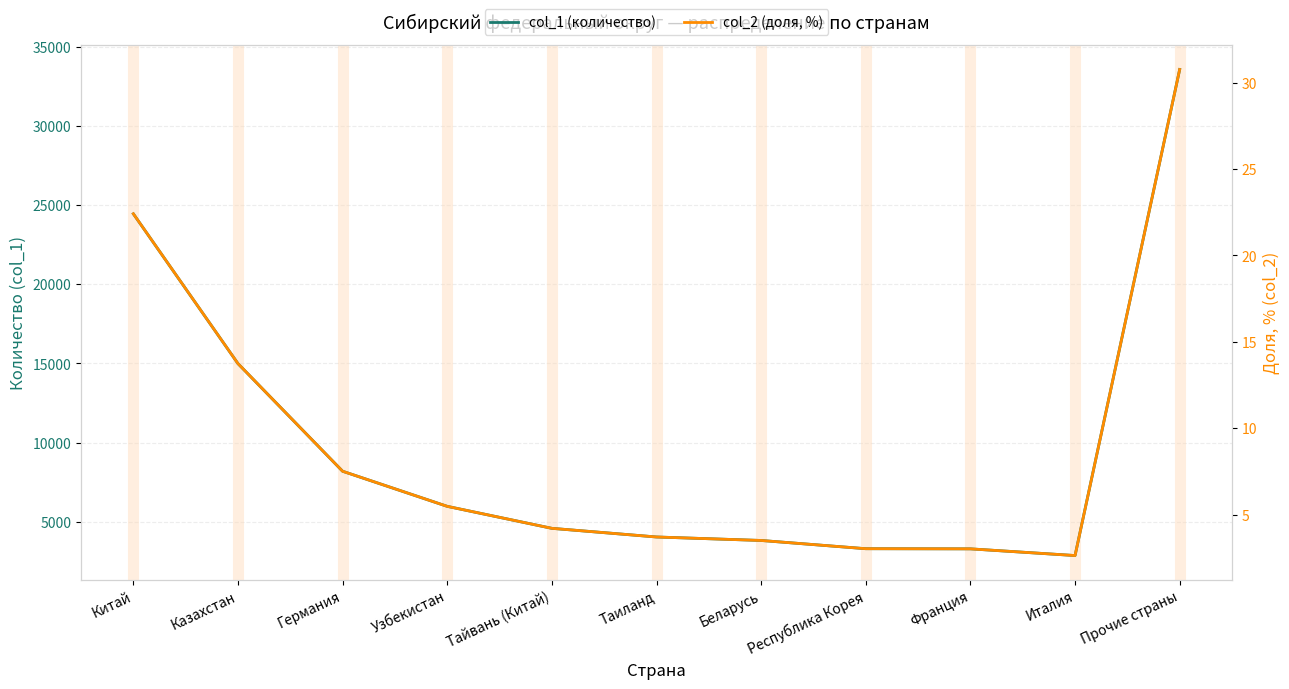

What value does the col_2 (доля, %) series have at Беларусь?

3.5